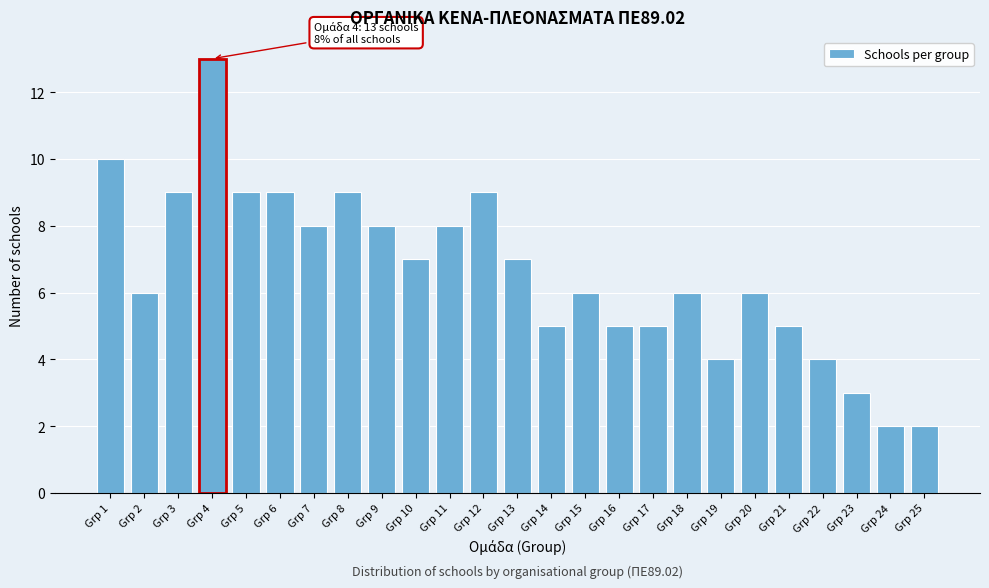

Reading left to right, what are all the values shown in this chart?

10	6	9	13	9	9	8	9	8	7	8	9	7	5	6	5	5	6	4	6	5	4	3	2	2